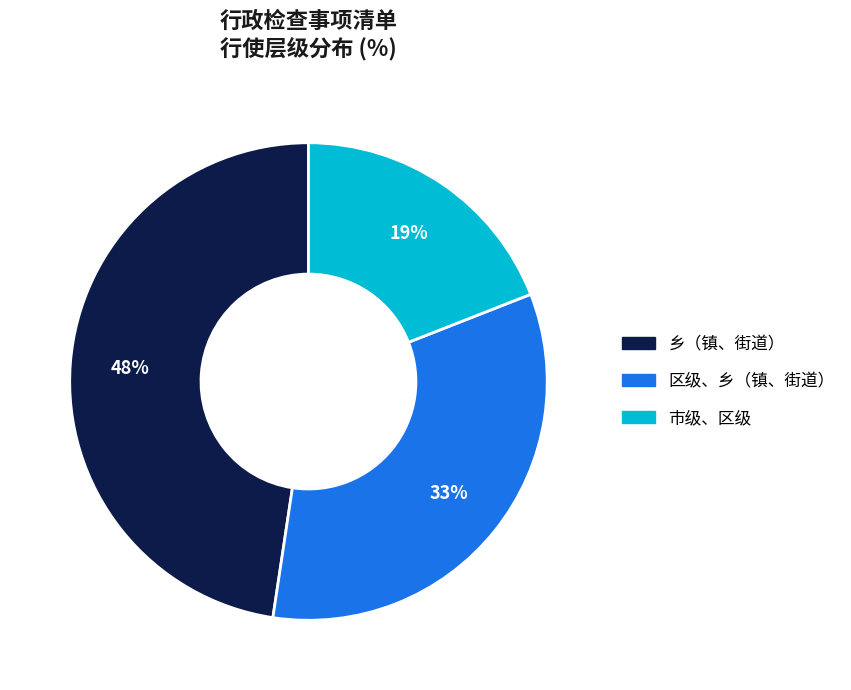

To the nearest percent, what is the average slice percentage?

33%